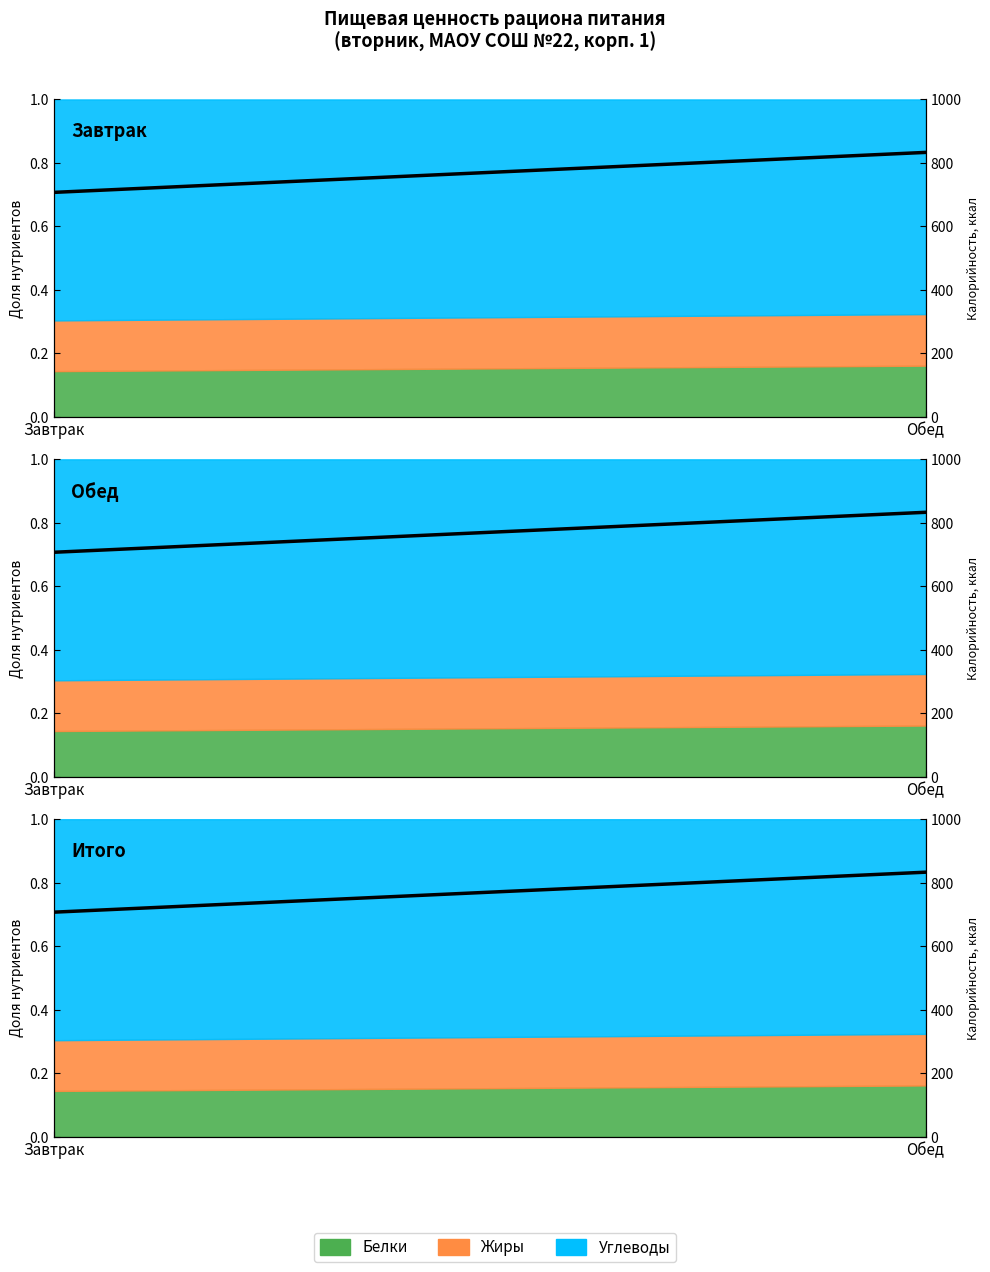

Count the number of categories in the chart.

2